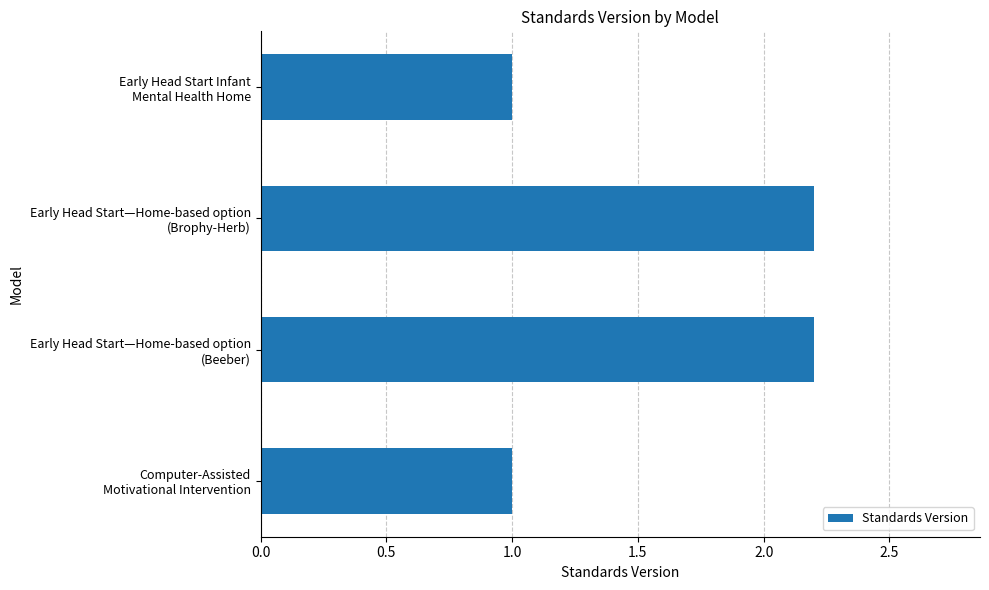

What is the maximum value shown in the chart?

2.2